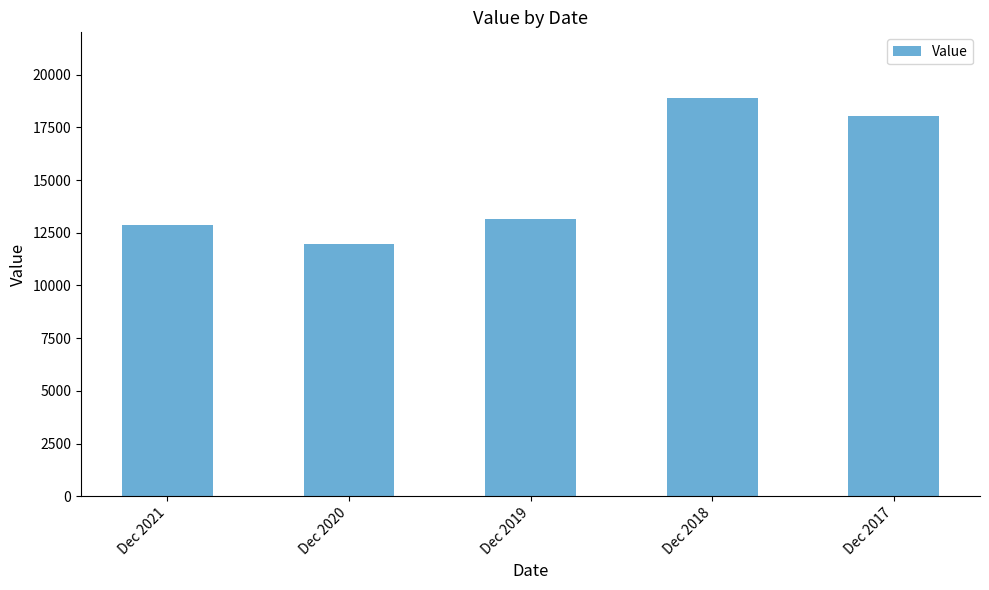

Reading left to right, transcribe all the data shown in this chart.

Dec 2021=12873	Dec 2020=11951	Dec 2019=13138	Dec 2018=18904	Dec 2017=18044